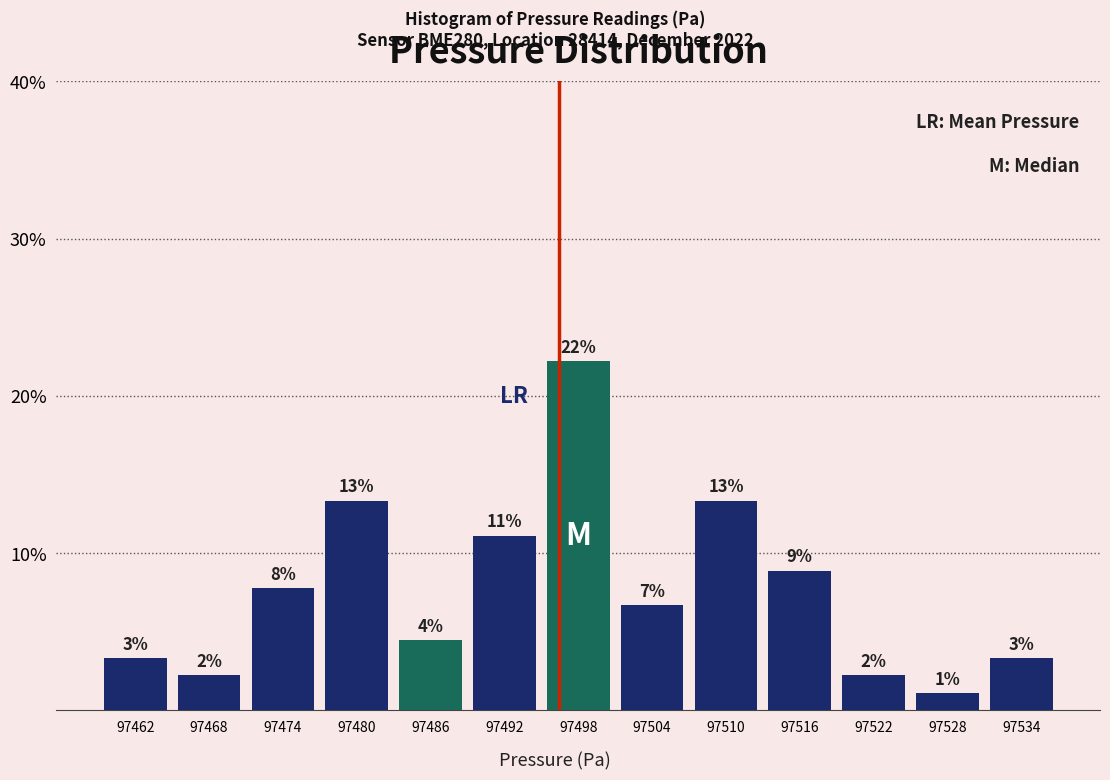

Does the chart contain any negative values?

No